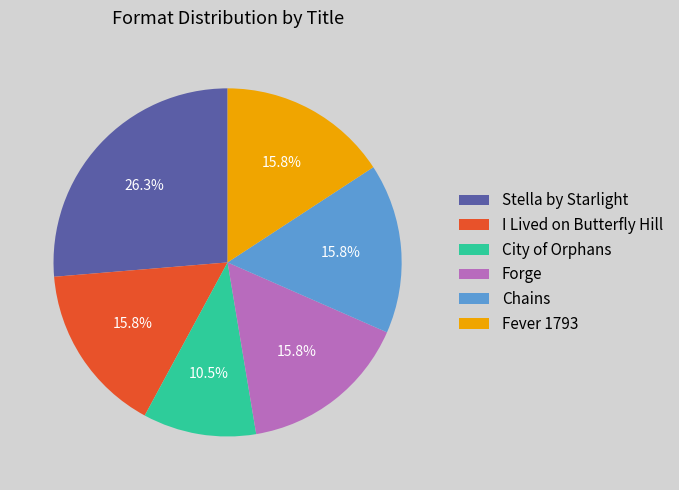

True or false: I Lived on Butterfly Hill accounts for 16% of the total.

True